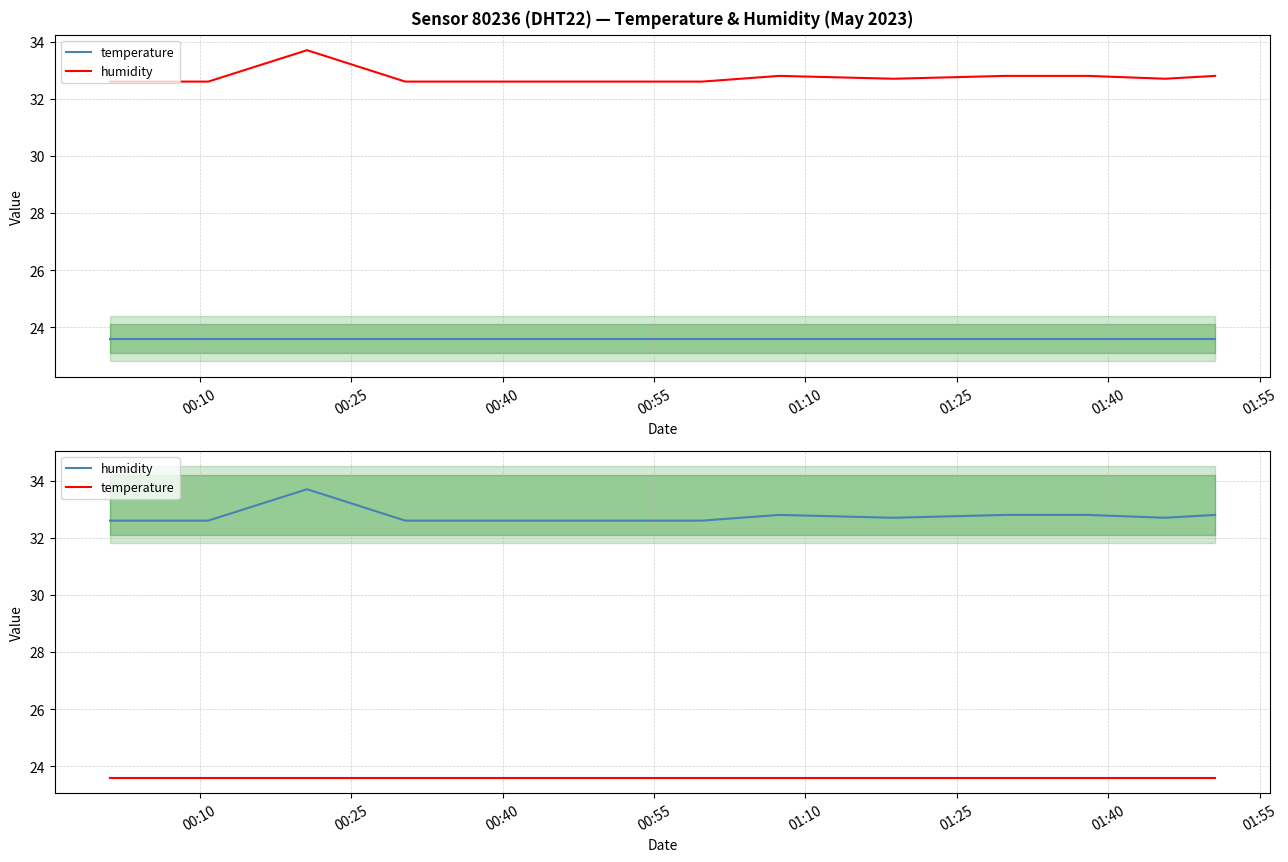

In humidity, how many points are lower than both neighbors (excluding endpoints)?

2